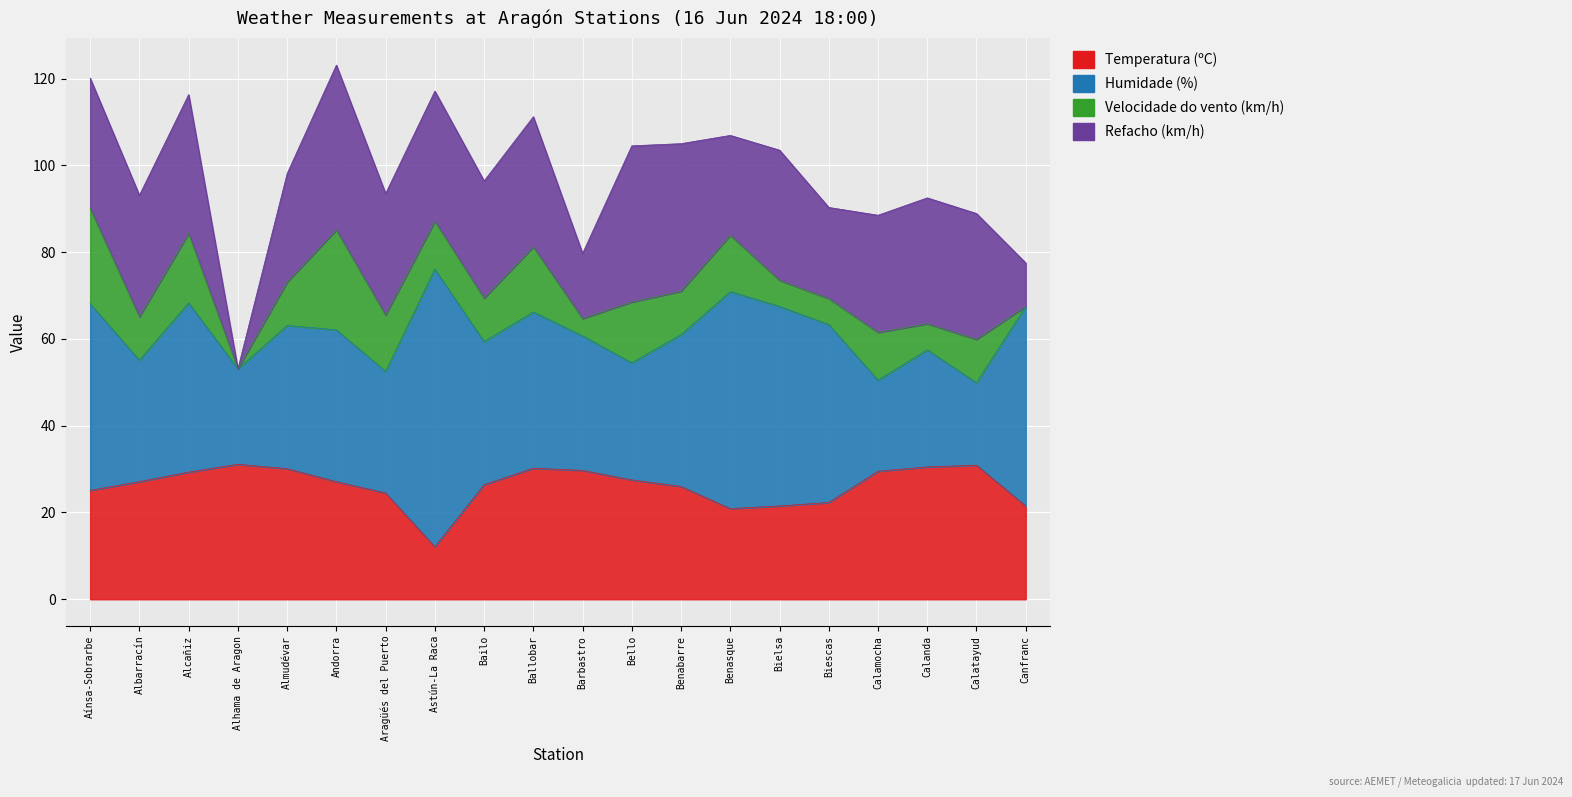

True or false: Temperatura (ºC) has more than 2 points higher than both neighbors.

True